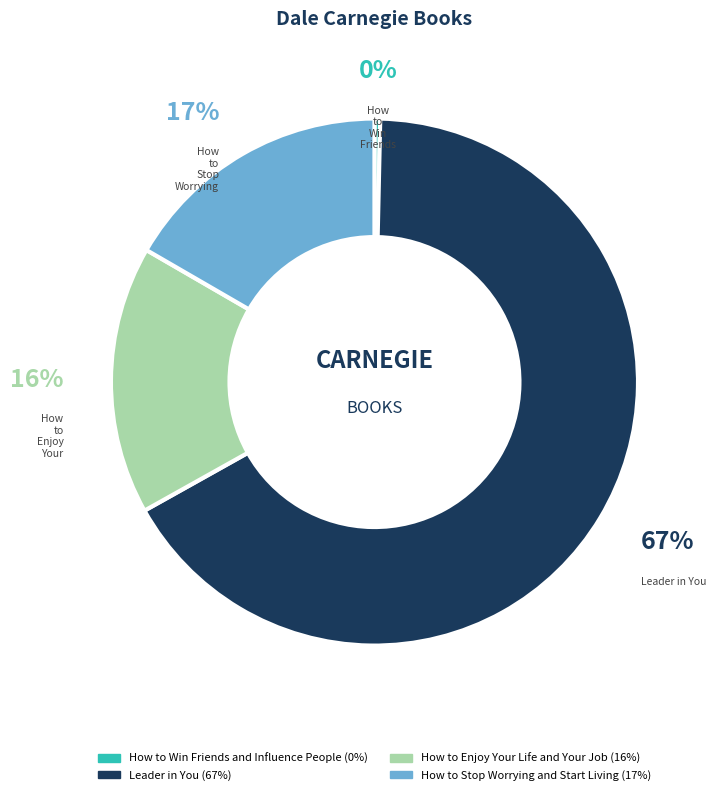

How many segments does this pie chart have?

4